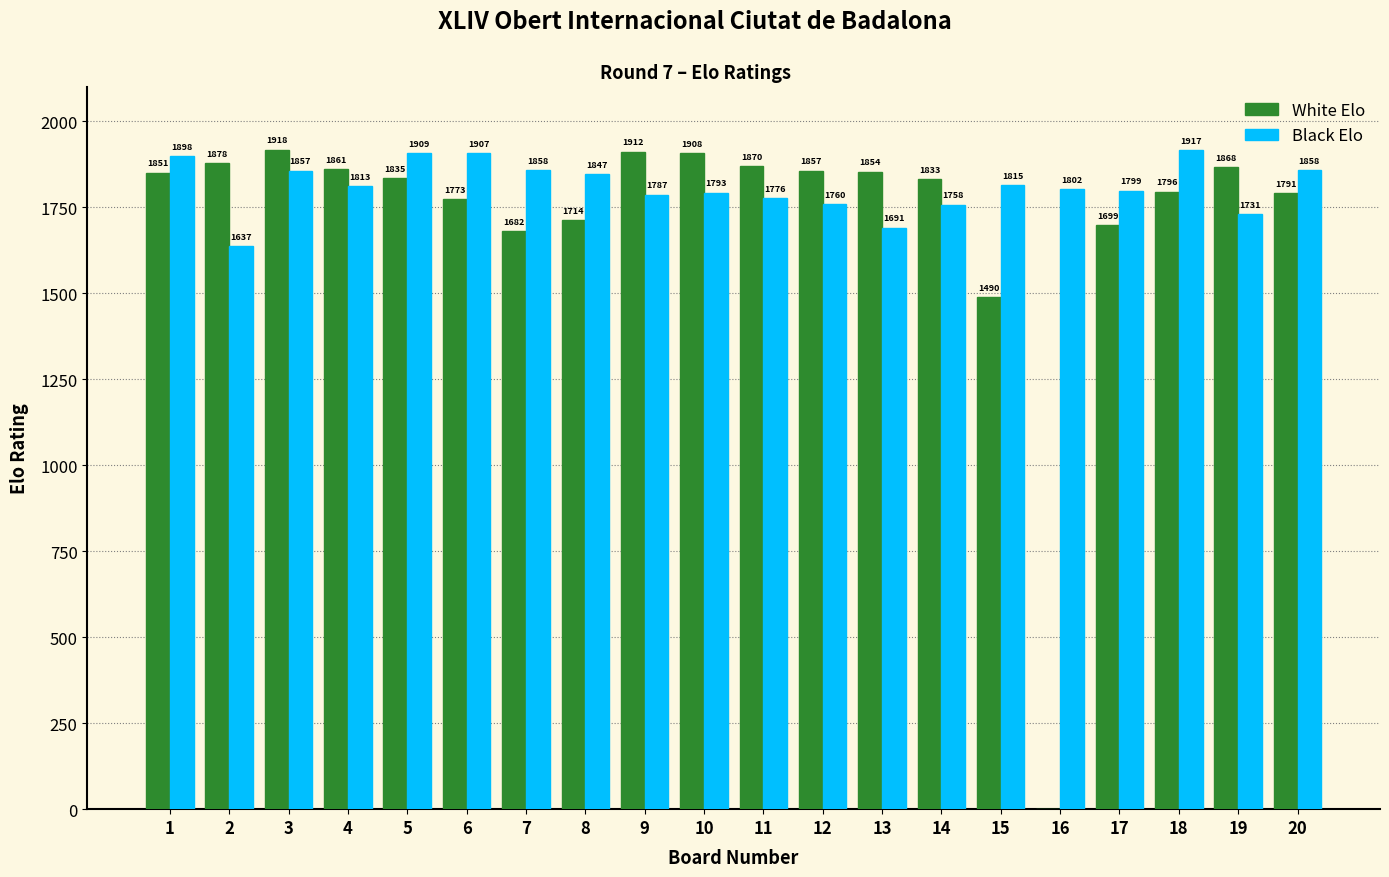

What is the sum of the Black Elo values at 10 and 4?

3606